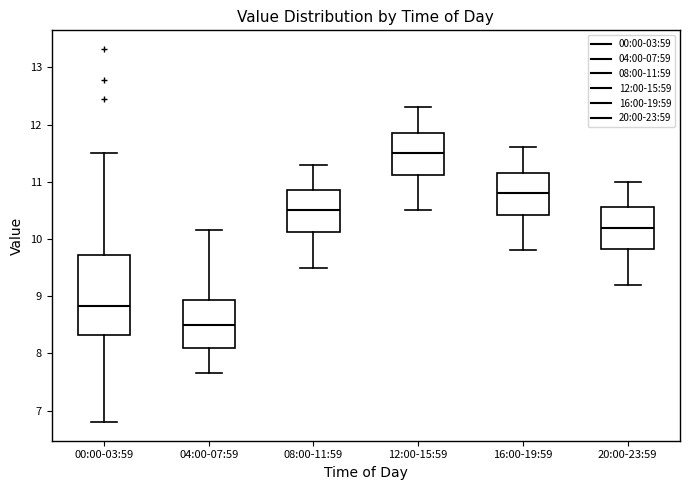

Reading left to right, transcribe this box plot: for each box, give where its median line is, the range the box spans, and where its two whiskers end, as read against the y-axis. The values are not printed on the chart, so give them approximately, as read against the axis.

00:00-03:59: median 8.8, box 8.3 to 9.7, whiskers 6.8 to 11.5
04:00-07:59: median 8.5, box 8.1 to 8.9, whiskers 7.7 to 10.2
08:00-11:59: median 10.5, box 10.1 to 10.9, whiskers 9.5 to 11.3
12:00-15:59: median 11.5, box 11.1 to 11.9, whiskers 10.5 to 12.3
16:00-19:59: median 10.8, box 10.4 to 11.2, whiskers 9.8 to 11.6
20:00-23:59: median 10.2, box 9.8 to 10.6, whiskers 9.2 to 11.0